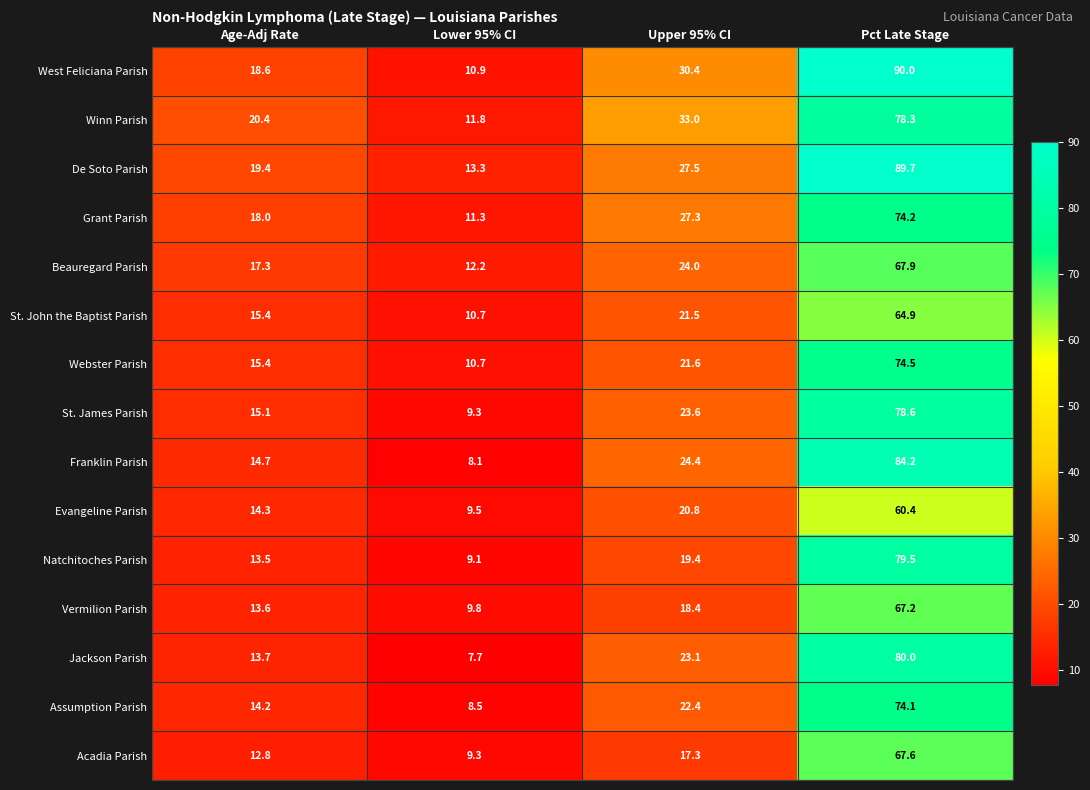

Which category has the lowest value across all series?

Lower 95% CI